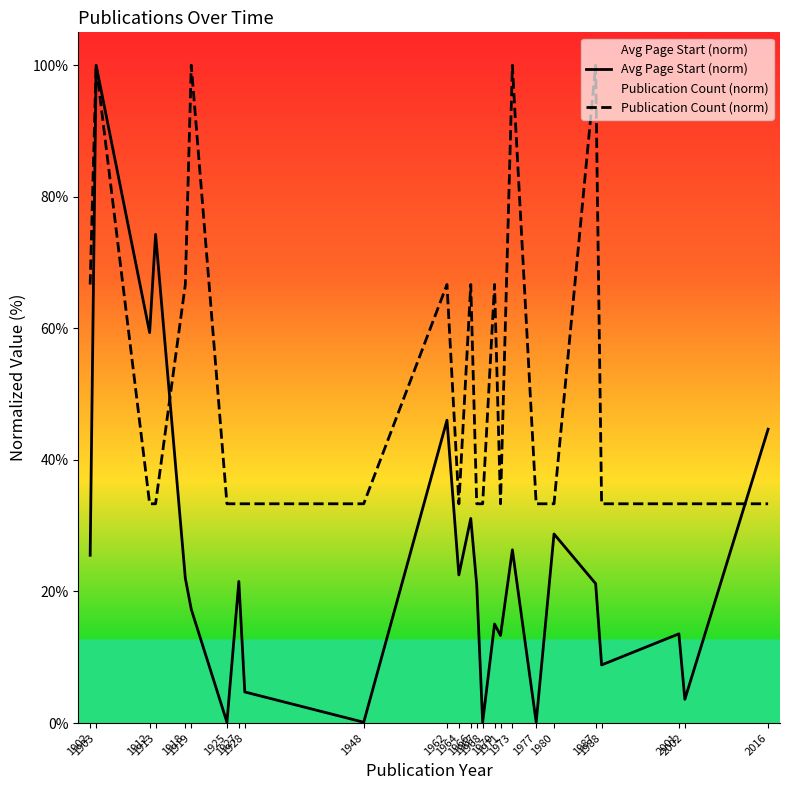

What is the difference between the maximum and second lowest values in the Avg Page Start (norm) series?

99.9